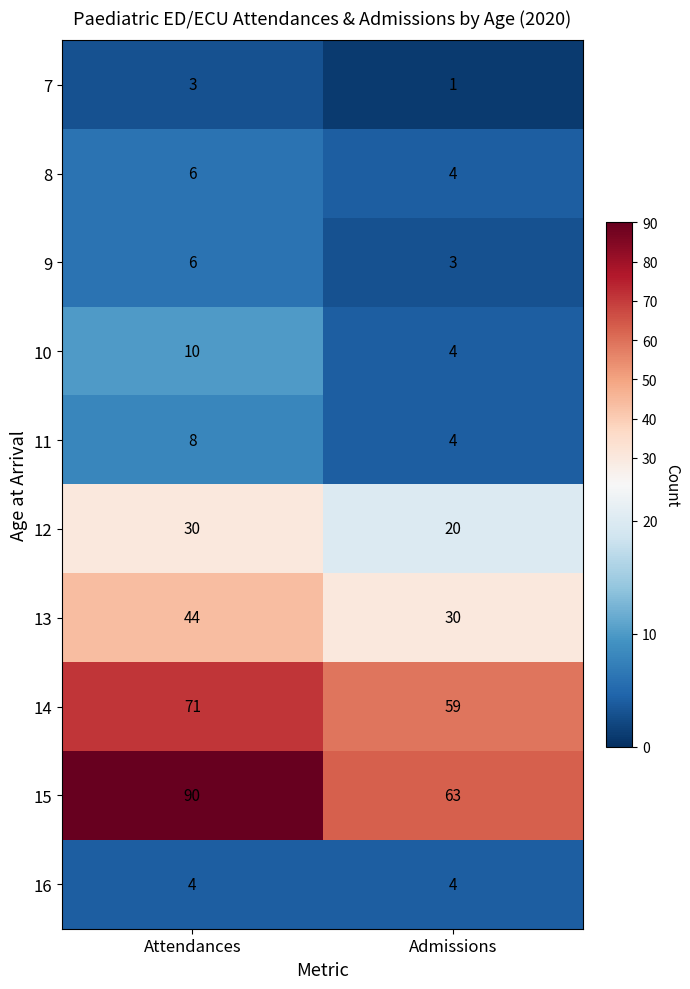

What is the difference between the 10 values at Attendances and Admissions?

6